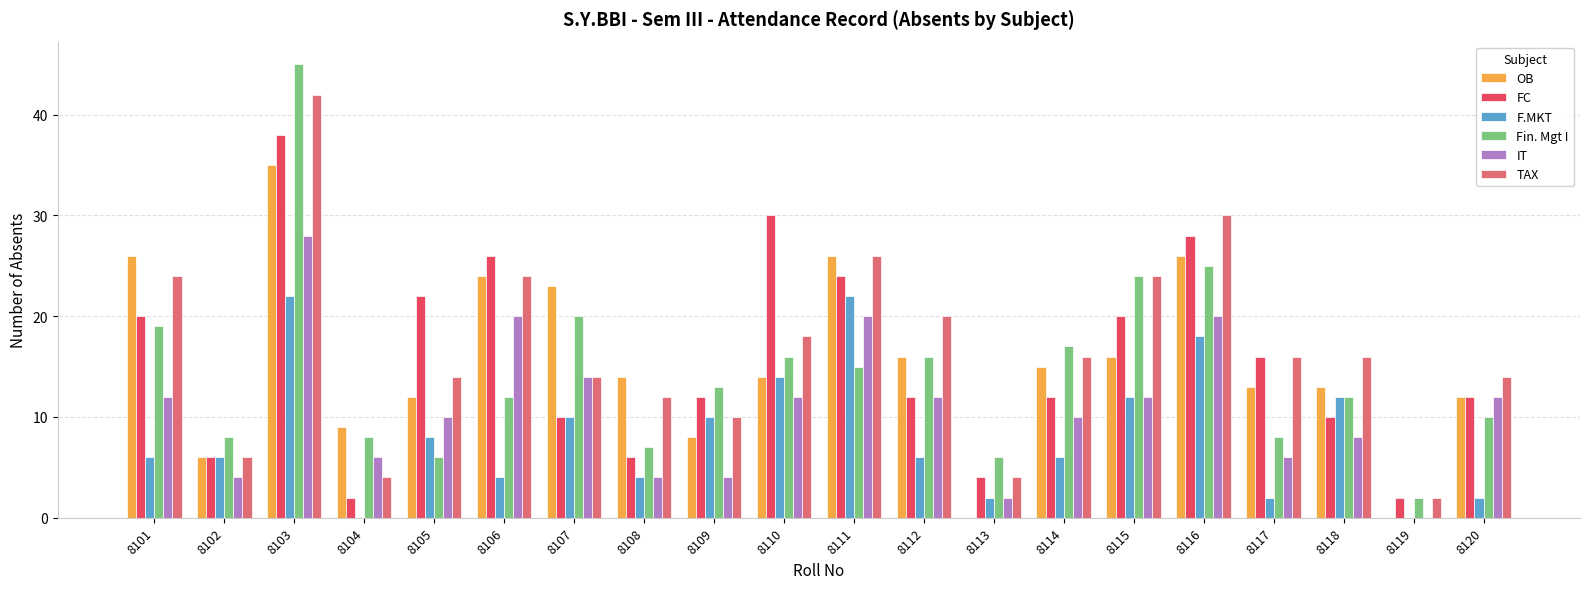

Between 8106 and 8118, which series saw the biggest shift?

FC